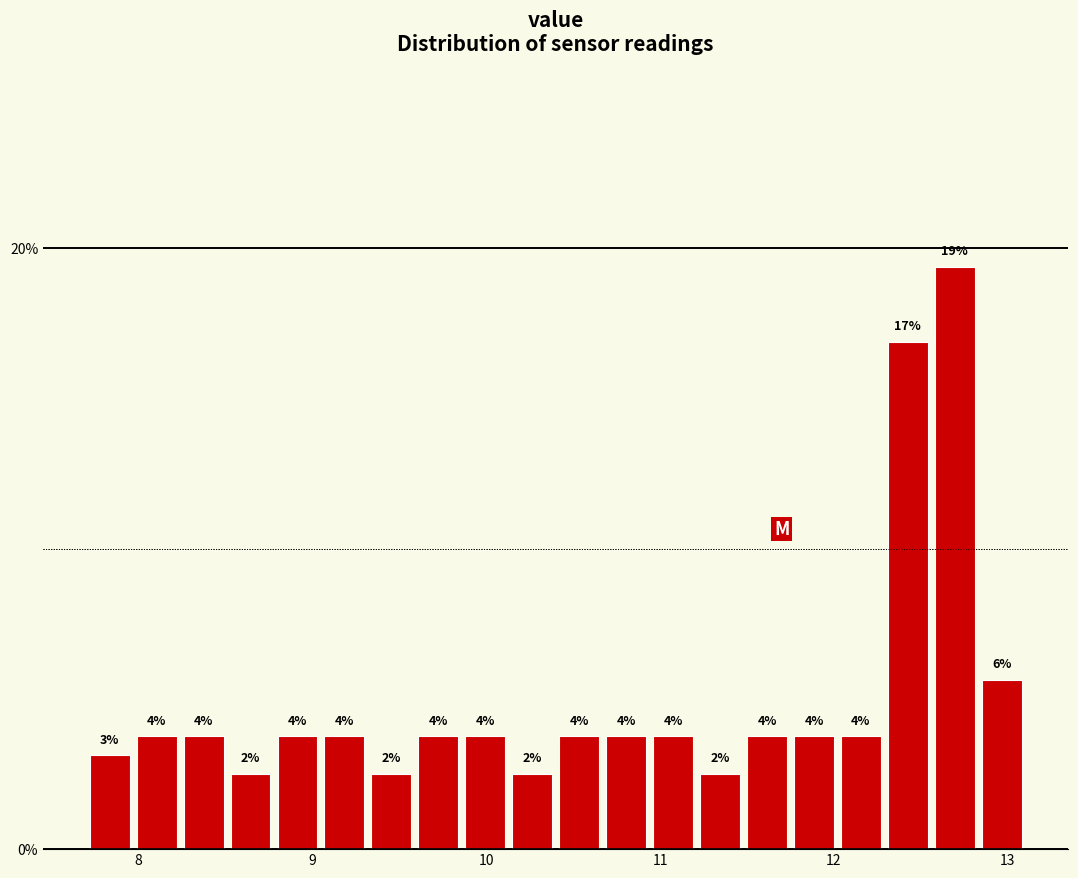

Around what value on the x-axis is the tallest bar? Give the approximate position of its centre, as read against the axis.

12.7